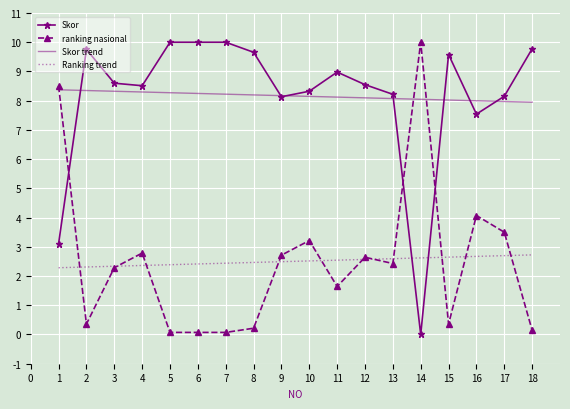

How many intersections are there between Skor and Ranking trend?

2